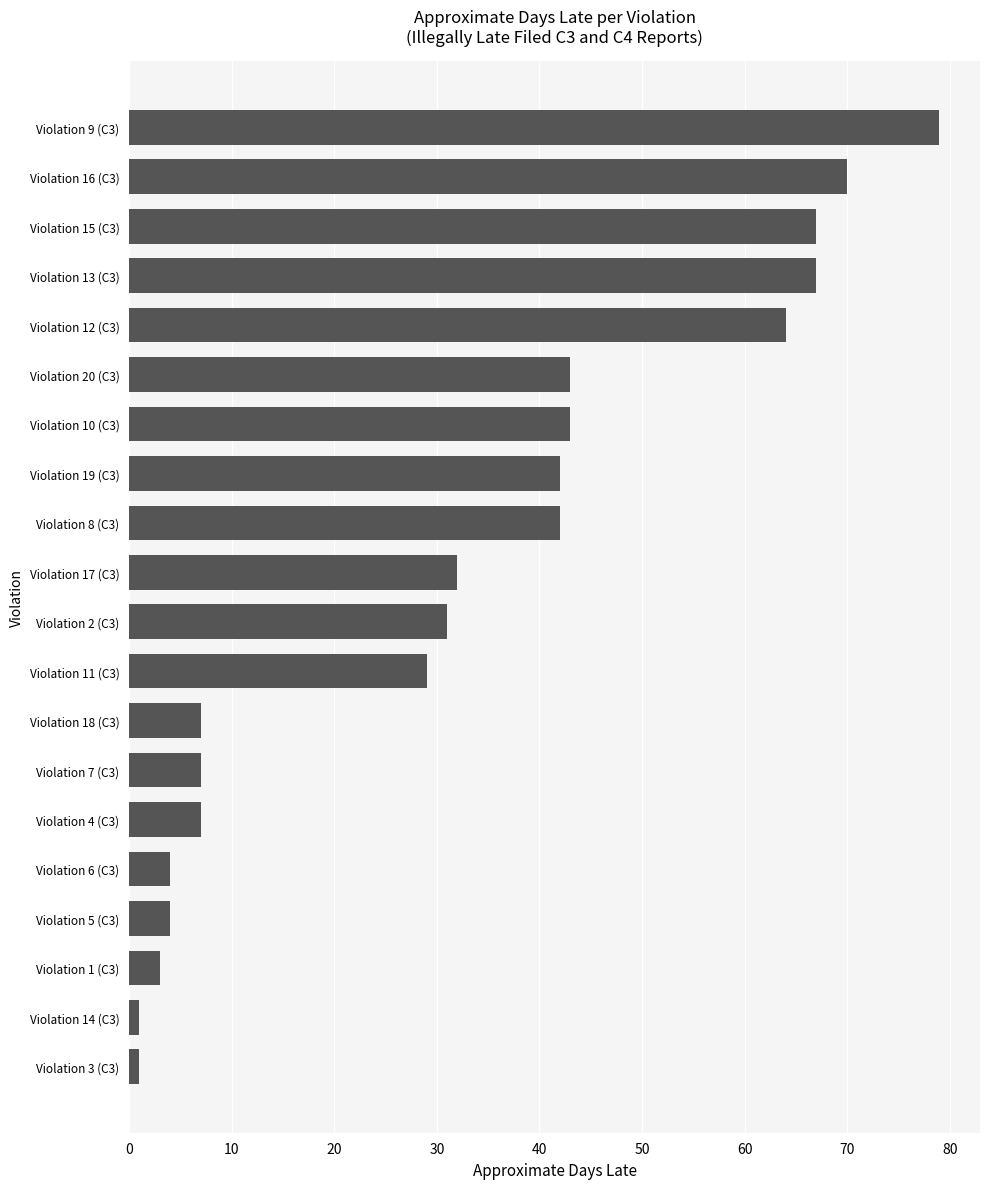

Which has a higher value, Violation 9 (C3) or Violation 6 (C3)?

Violation 9 (C3)